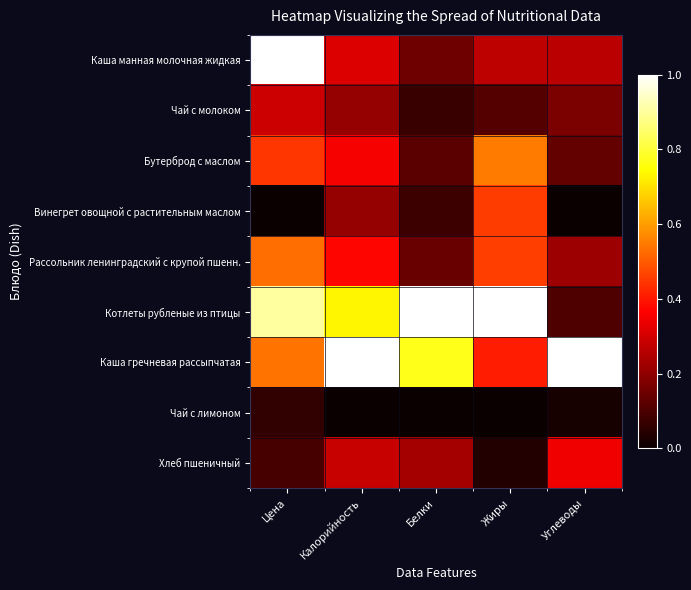

What is the total value across all series at Углеводы?

2.3